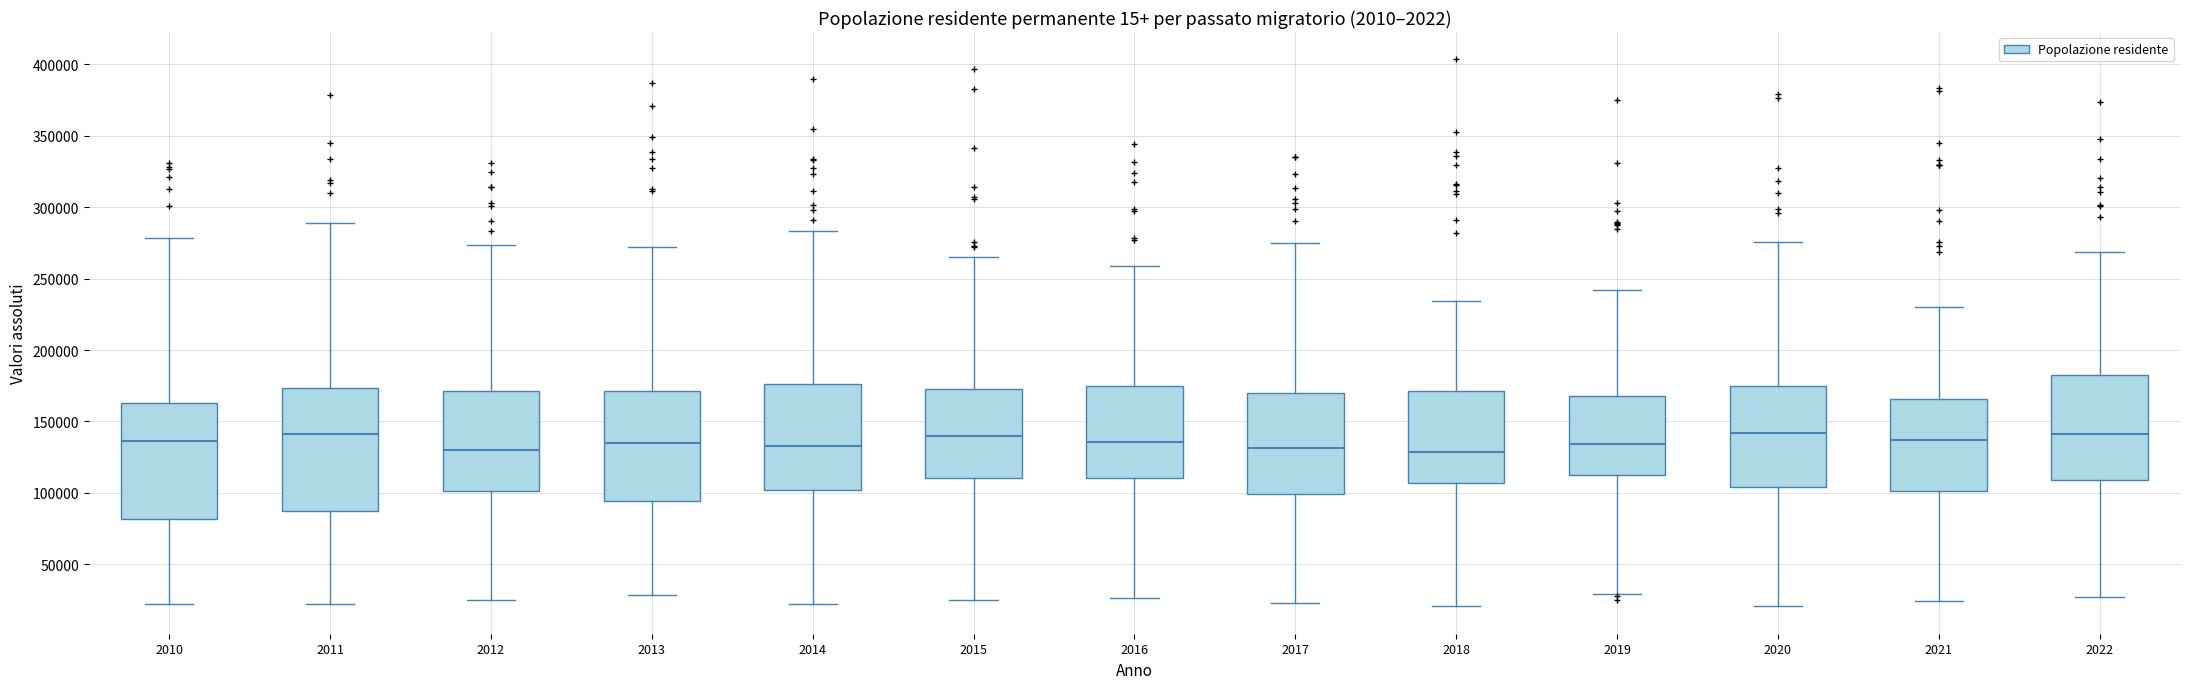

Reading left to right, transcribe this box plot: for each box, give where its median line is, the range the box spans, and where its two whiskers end, as read against the y-axis. The values are not printed on the chart, so give them approximately, as read against the axis.

2010: median 135000, box 80000 to 165000, whiskers 20000 to 280000
2011: median 140000, box 90000 to 175000, whiskers 20000 to 290000
2012: median 130000, box 100000 to 170000, whiskers 25000 to 275000
2013: median 135000, box 95000 to 170000, whiskers 30000 to 270000
2014: median 135000, box 100000 to 175000, whiskers 25000 to 285000
2015: median 140000, box 110000 to 175000, whiskers 25000 to 265000
2016: median 135000, box 110000 to 175000, whiskers 25000 to 260000
2017: median 130000, box 100000 to 170000, whiskers 25000 to 275000
2018: median 130000, box 105000 to 170000, whiskers 20000 to 235000
2019: median 135000, box 110000 to 170000, whiskers 30000 to 240000
2020: median 140000, box 105000 to 175000, whiskers 20000 to 275000
2021: median 135000, box 100000 to 165000, whiskers 25000 to 230000
2022: median 140000, box 110000 to 180000, whiskers 25000 to 270000